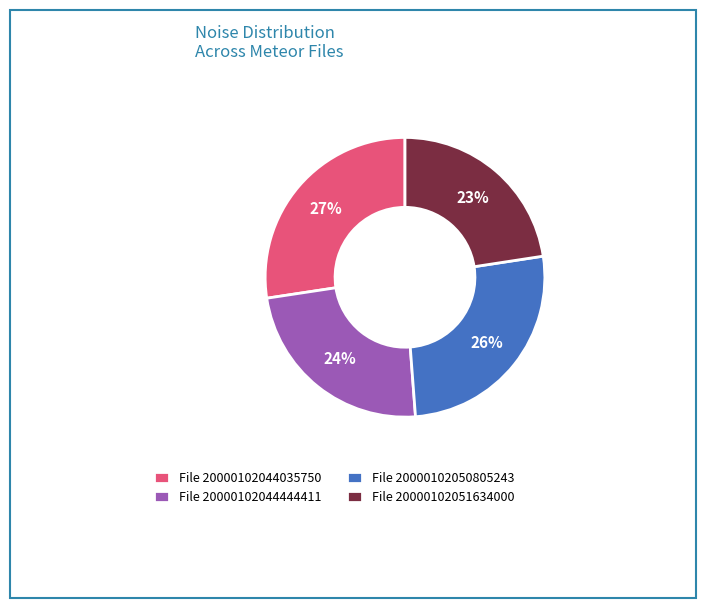

Is File 20000102044035750 the majority of the pie?

No